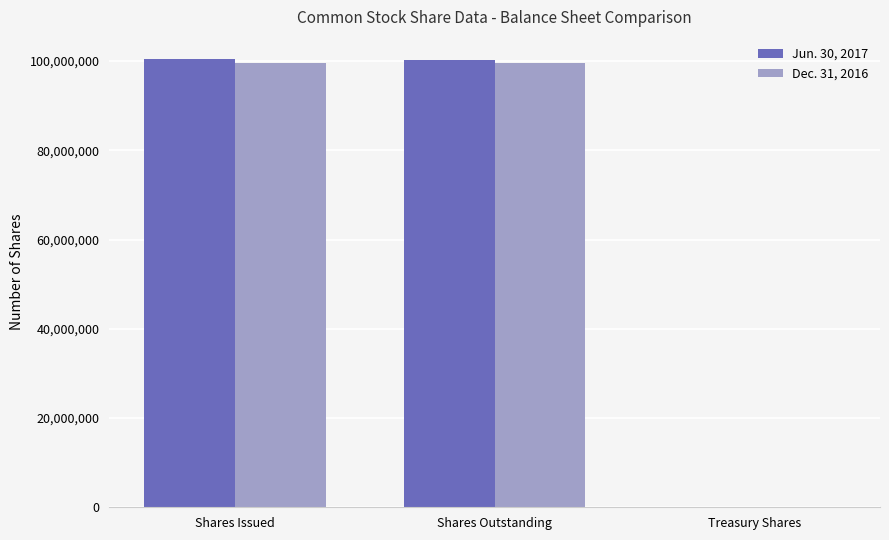

The value of Jun. 30, 2017 at Shares Outstanding is 100324852. True or false?

True